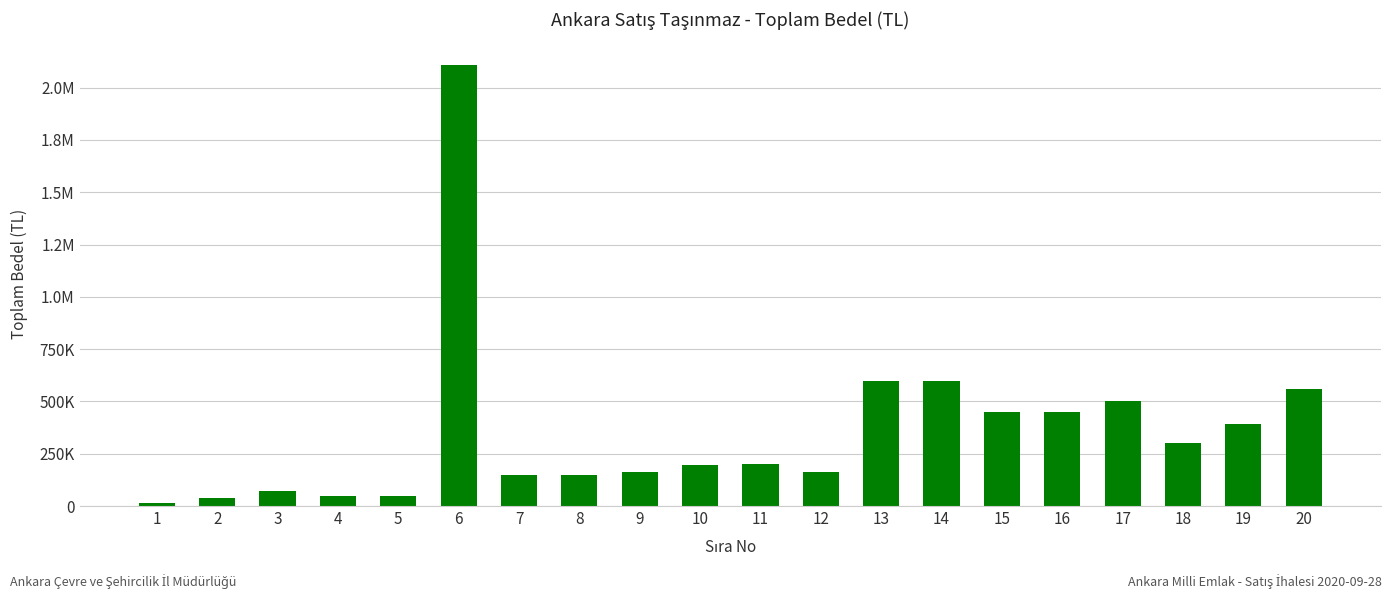

Are the bars horizontal?

No